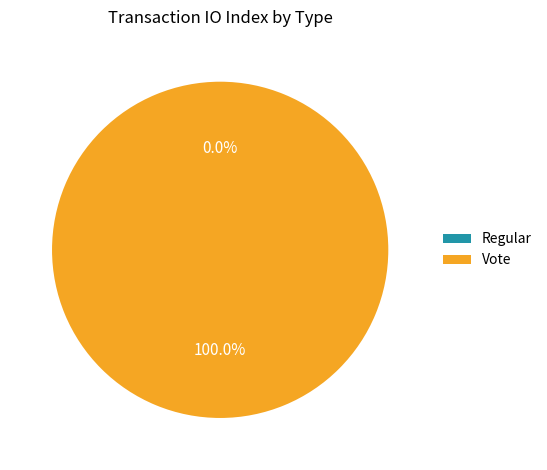

What percentage is the Vote slice, to the nearest percent?

100%